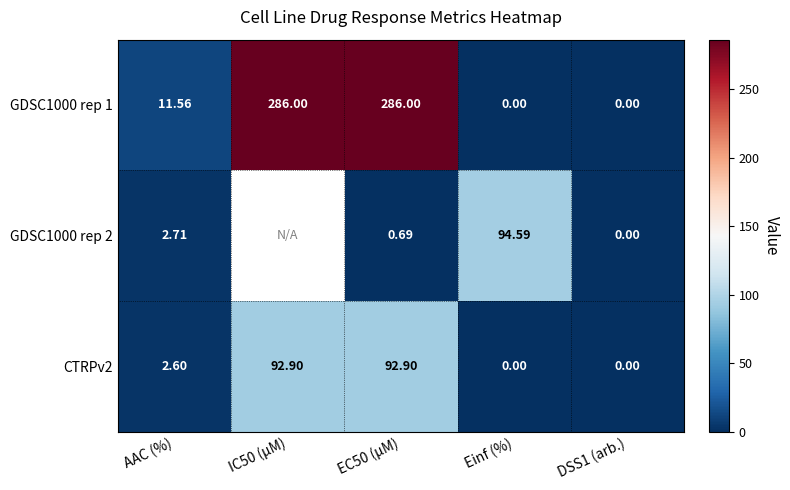

Which series changed the most between AAC (%) and Einf (%)?

GDSC1000 rep 2